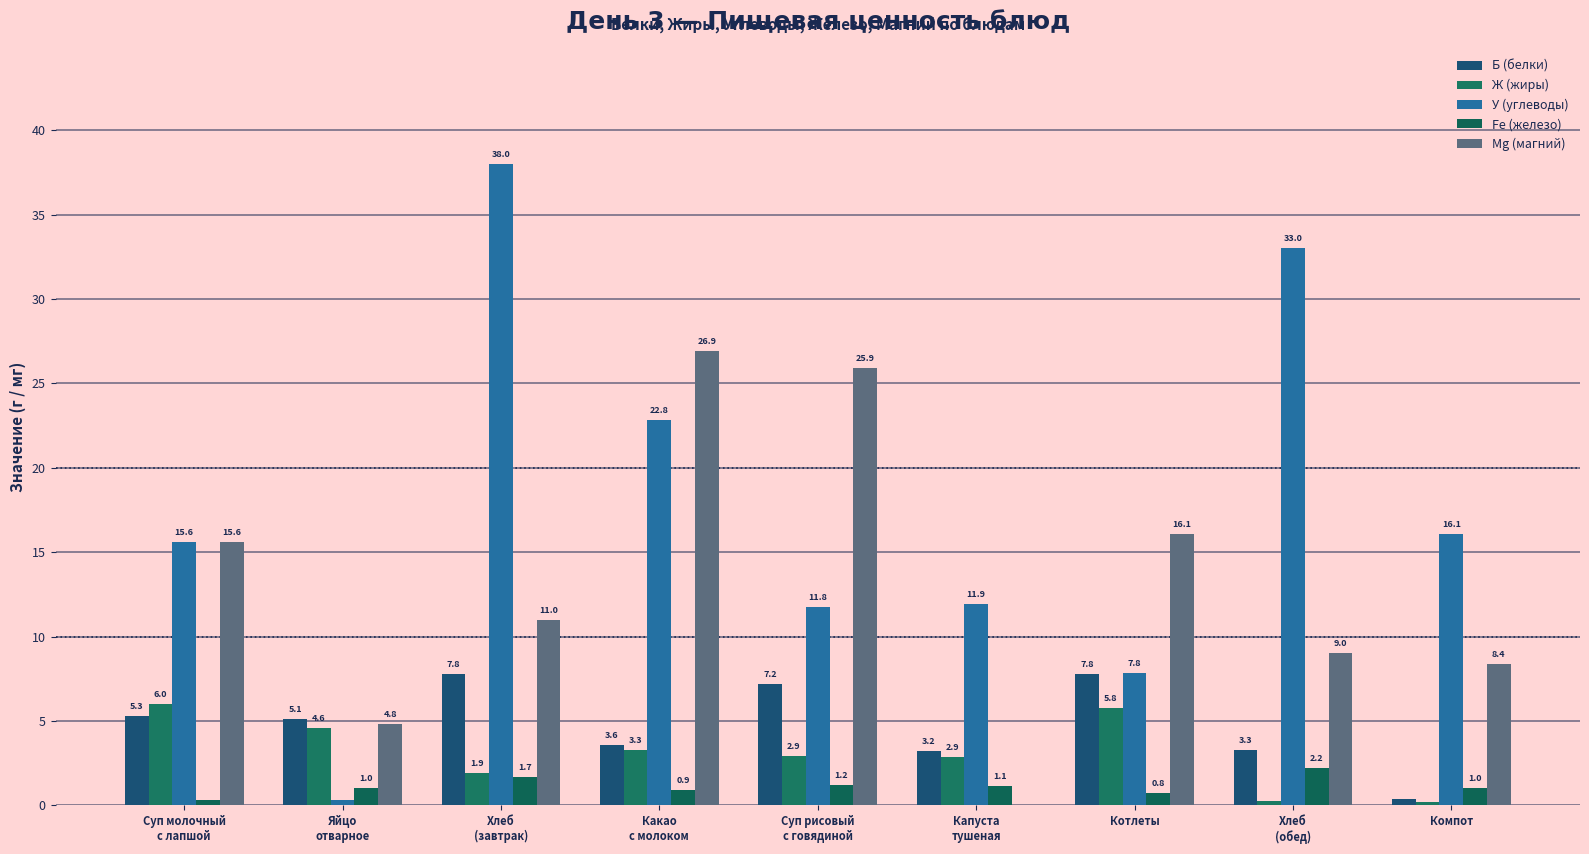

Where does the Б (белки) series first go above 5?

Суп молочный
с лапшой